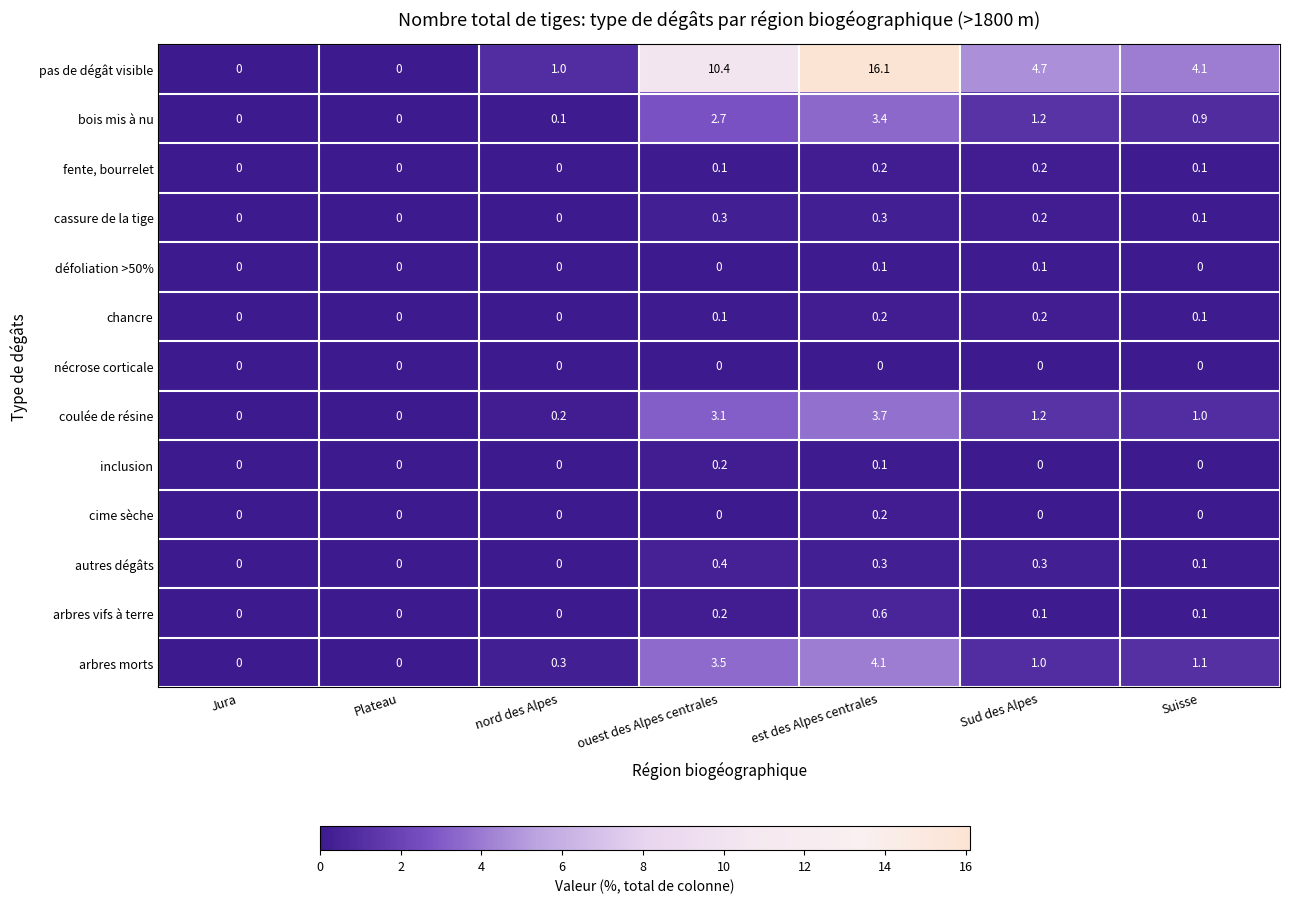

How many distinct data groups are displayed?

13